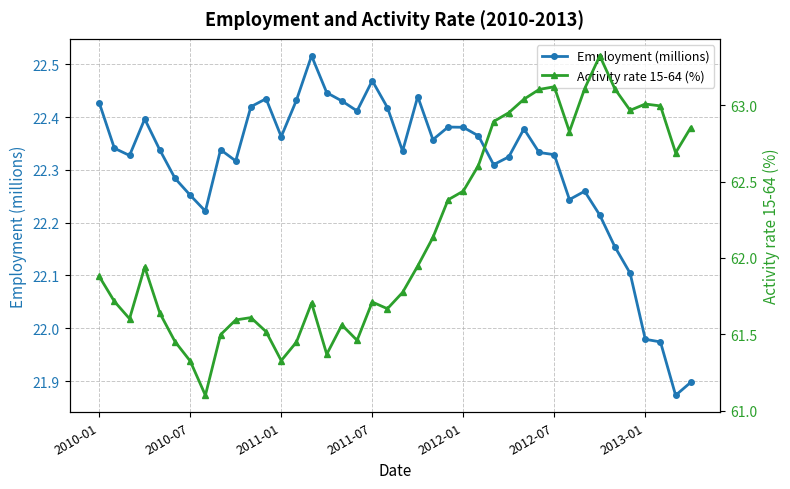

Where does the Employment (millions) series first go above 22?

2010-01